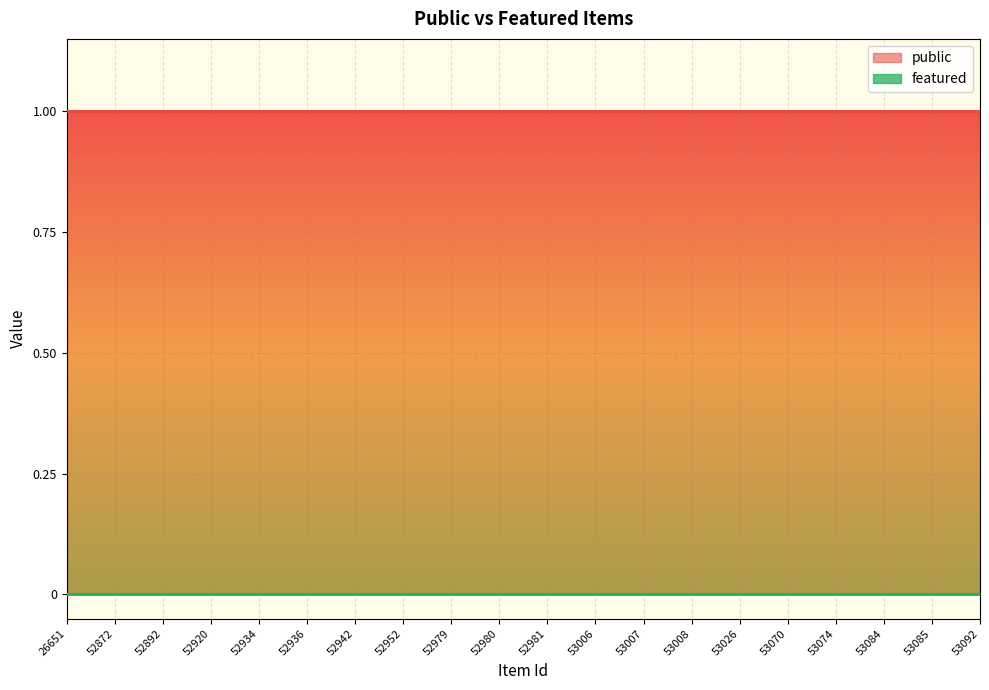

Does the chart display data point markers on the line(s)?

No